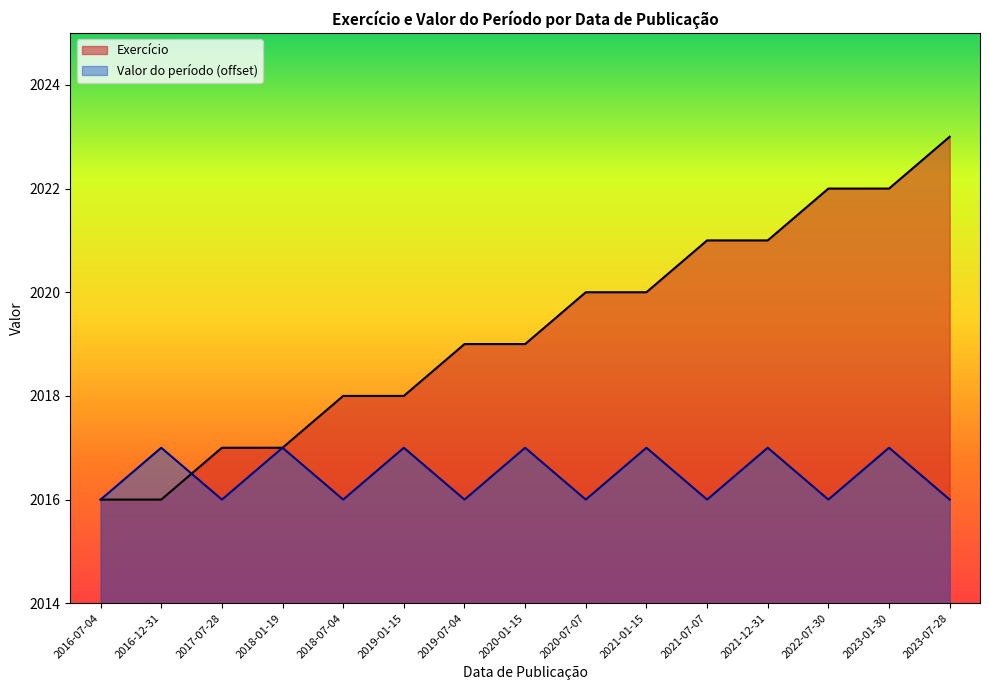

Rank the categories by Valor do período value from highest to lowest.

2016-12-31, 2018-01-19, 2019-01-15, 2020-01-15, 2021-01-15, 2021-12-31, 2023-01-30, 2016-07-04, 2017-07-28, 2018-07-04, 2019-07-04, 2020-07-07, 2021-07-07, 2022-07-30, 2023-07-28